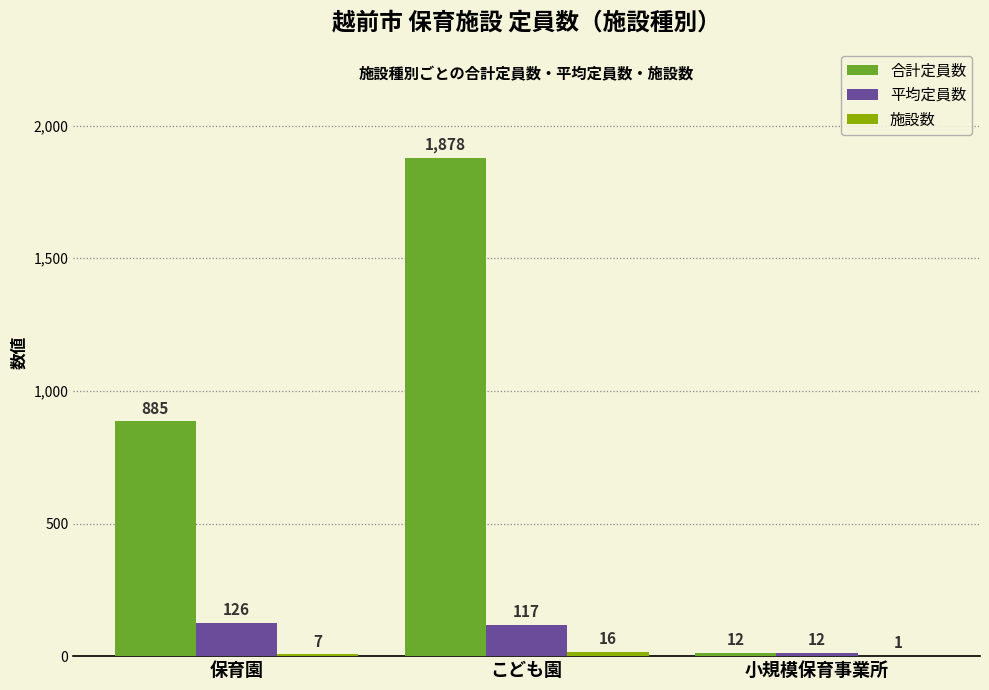

What is the spread (max minus min) of values at 小規模保育事業所?

11